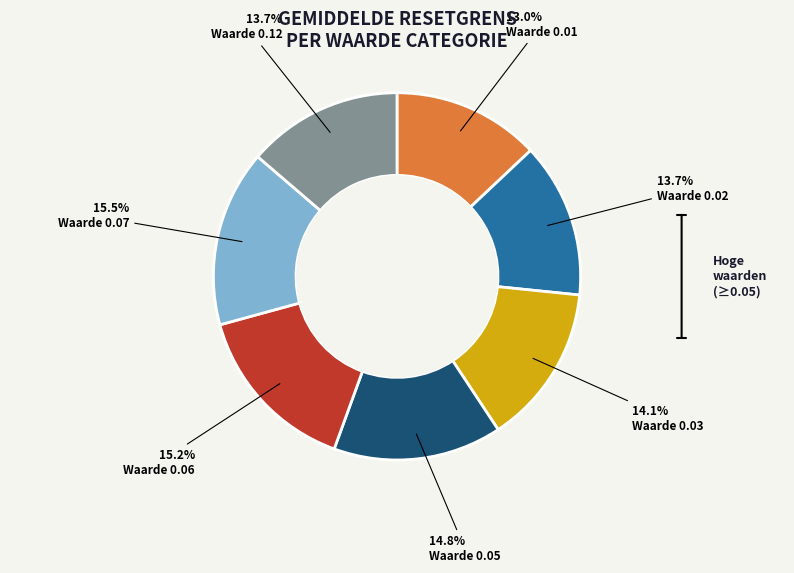

Is the sum of Waarde 0.03 and Waarde 0.05 greater than half?

No